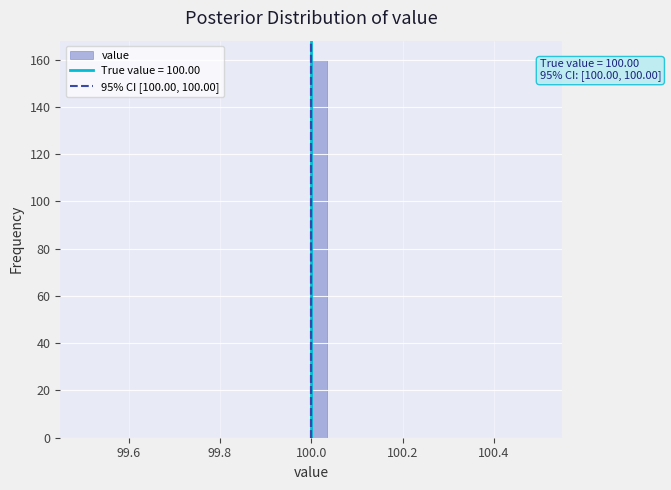

Read against the x-axis, roughly where is the centre of the tallest bar?

100.02